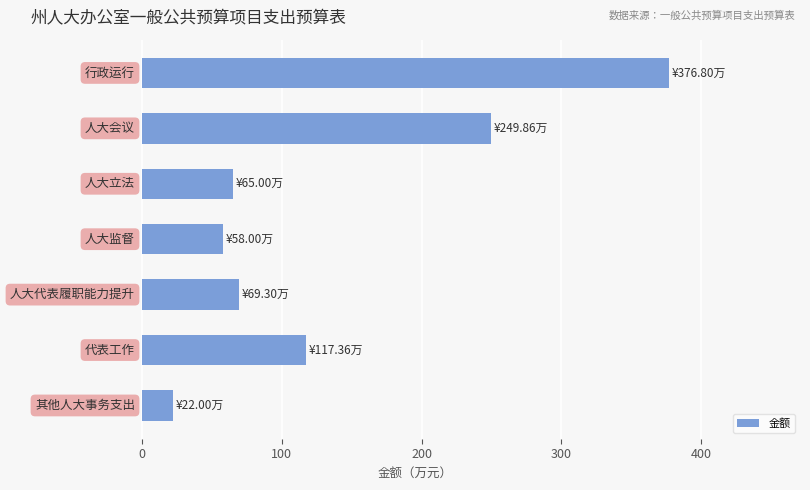

How many distinct data groups are displayed?

1